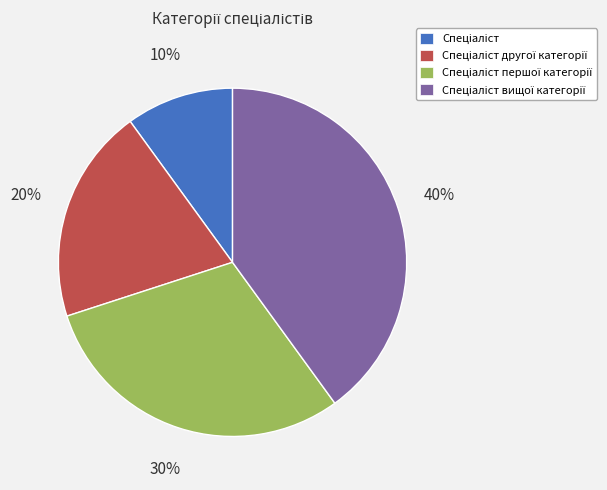

Does any single category account for the majority?

No